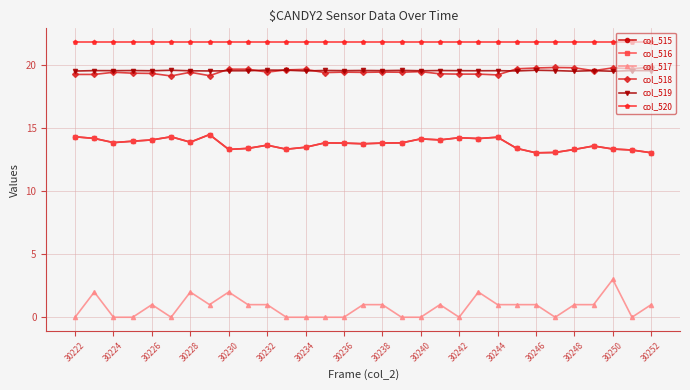

True or false: col_518 and col_516 cross at least once.

False